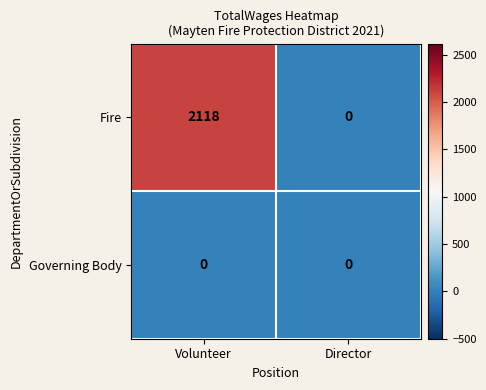

Rank the series by their average value, from lowest to highest.

Governing Body, Fire